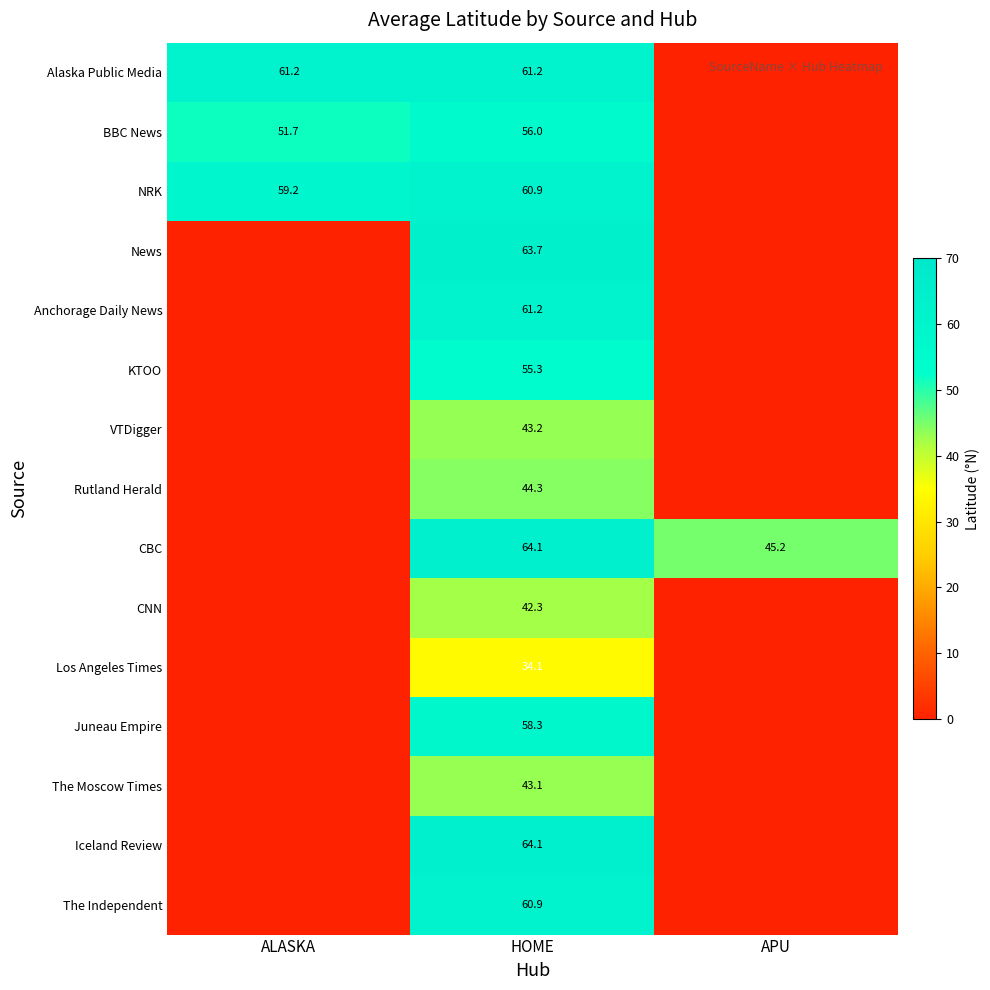

What is the spread (max minus min) of values at HOME?

30.0